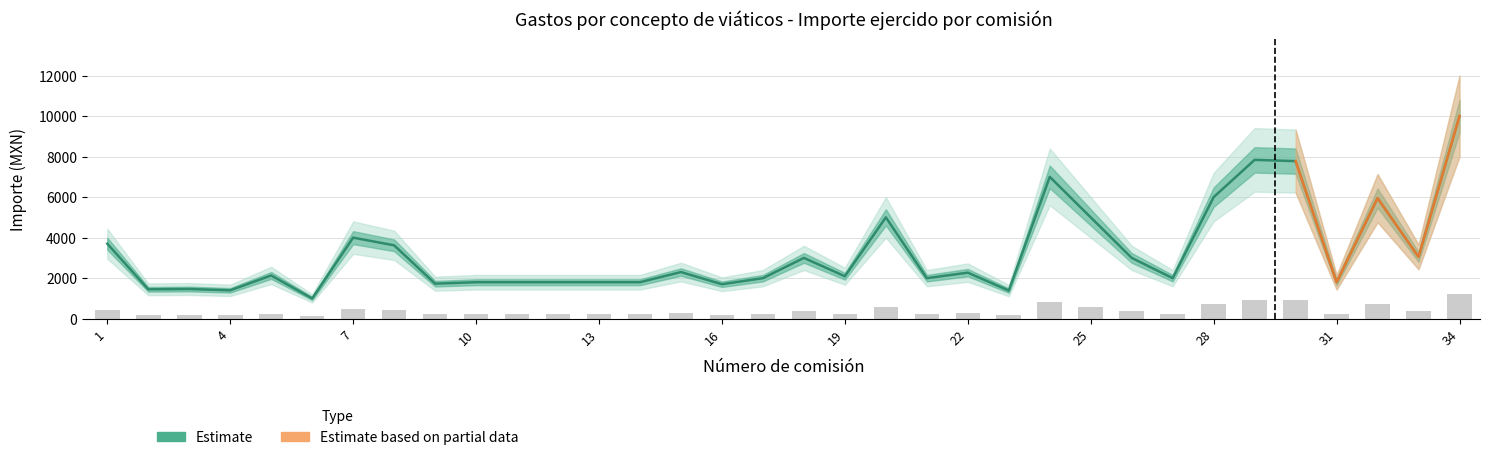

What is the approximate value of Importe ejercido (partida) at 17?

2000.0